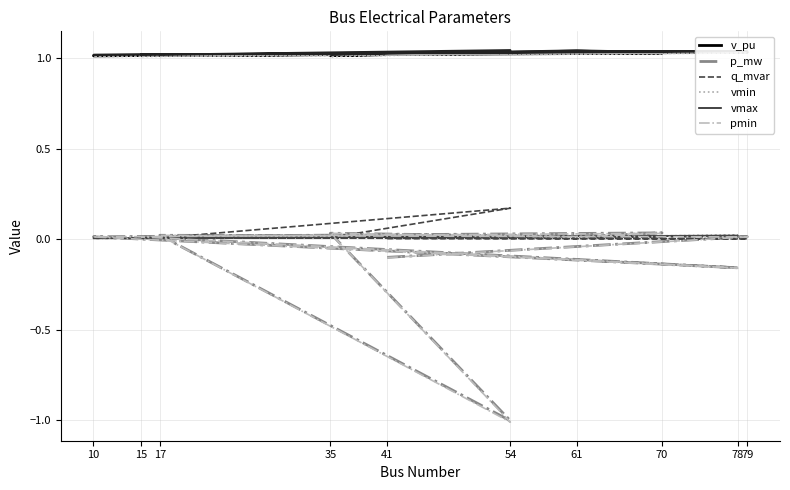

The value of q_mvar at 10 is 0.0. True or false?

True